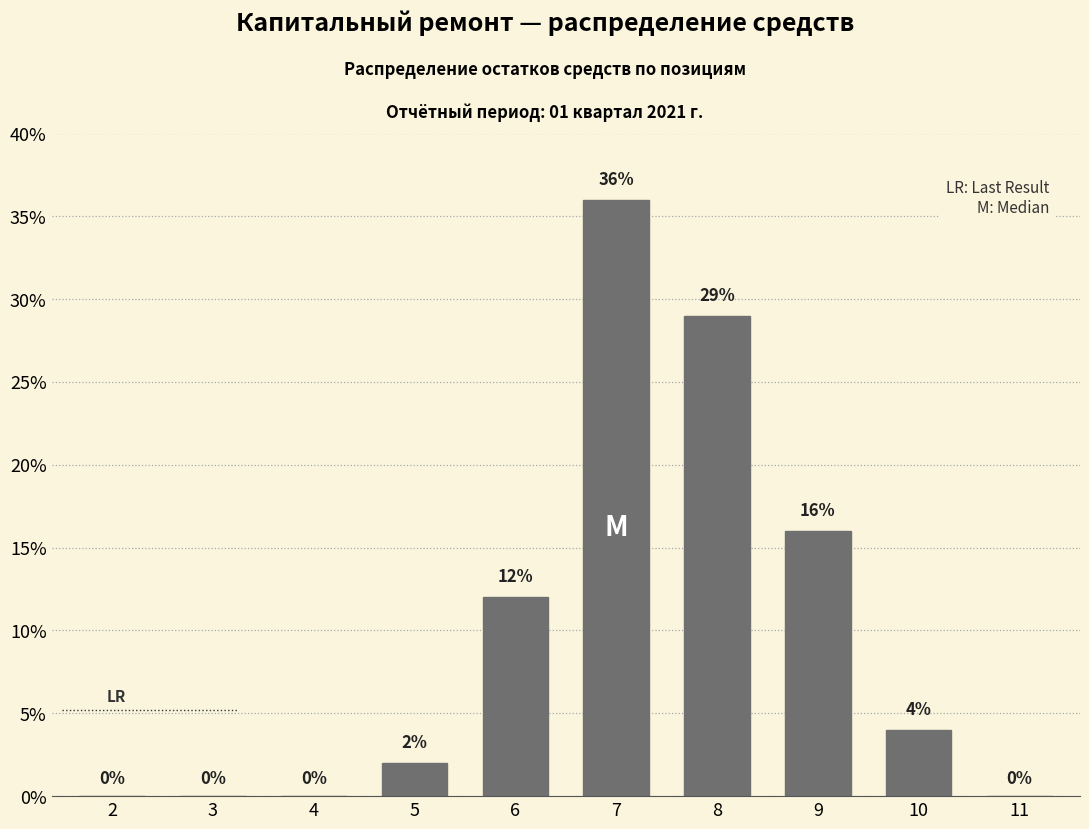

Reading right to left, list all the values displayed in this chart.

11=0	10=4	9=16	8=29	7=36	6=12	5=2	4=0	3=0	2=0